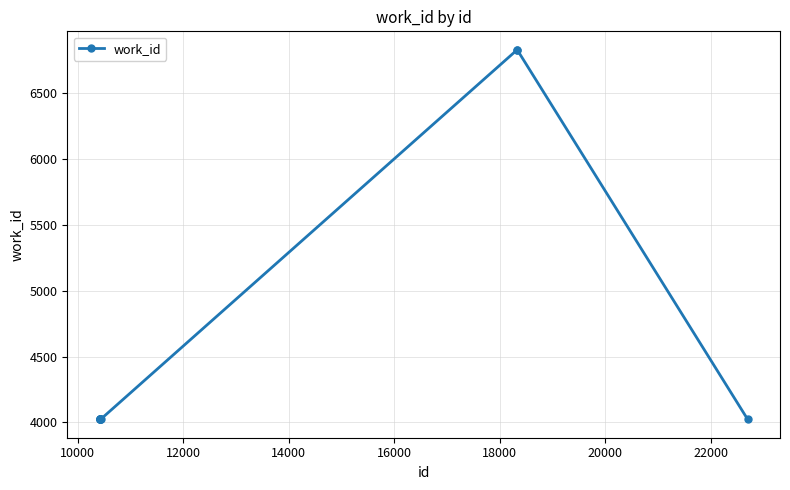

What is the greatest value displayed?

6830